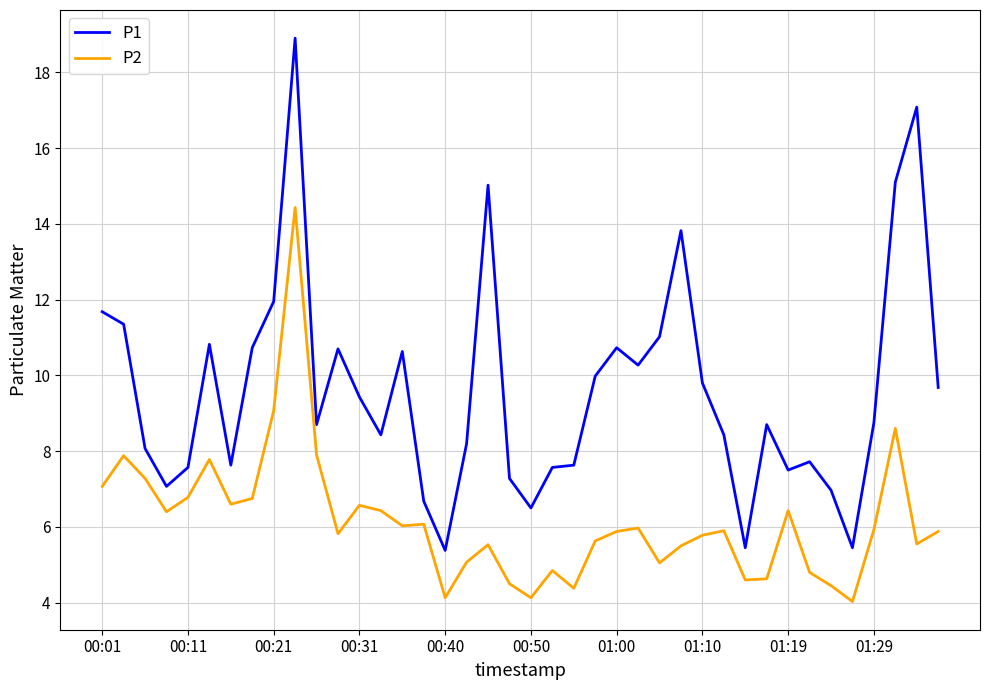

True or false: P1 and P2 intersect in this chart.

False